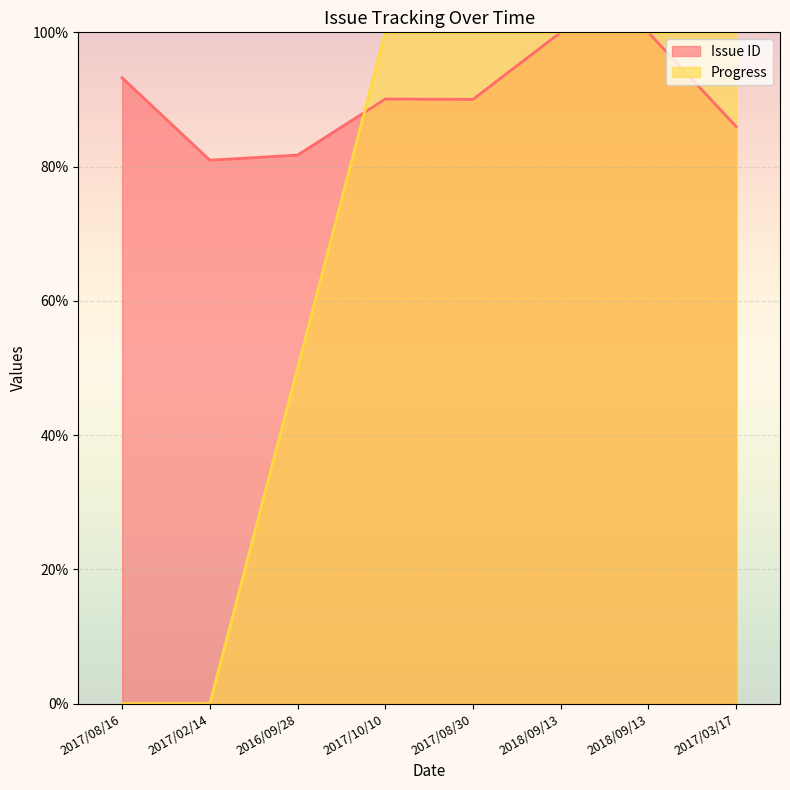

What is the sum of the Progress values at 2016/09/28 and 2017/08/30?

150.0